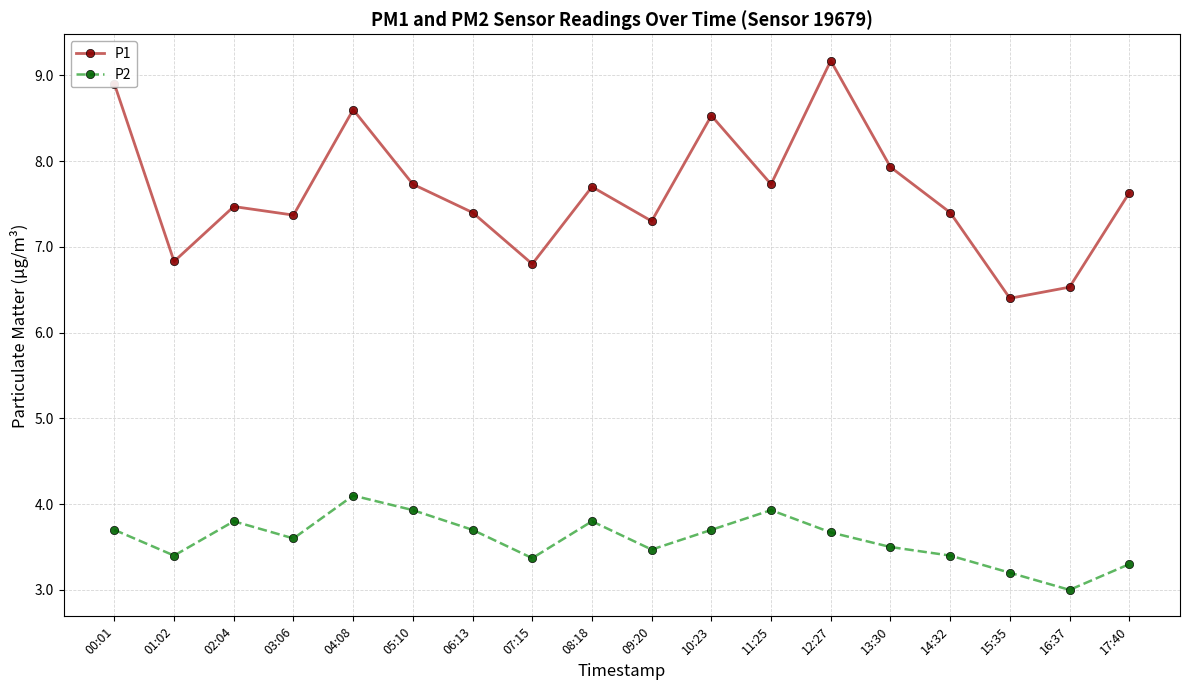

True or false: P2 and P1 cross at least once.

False